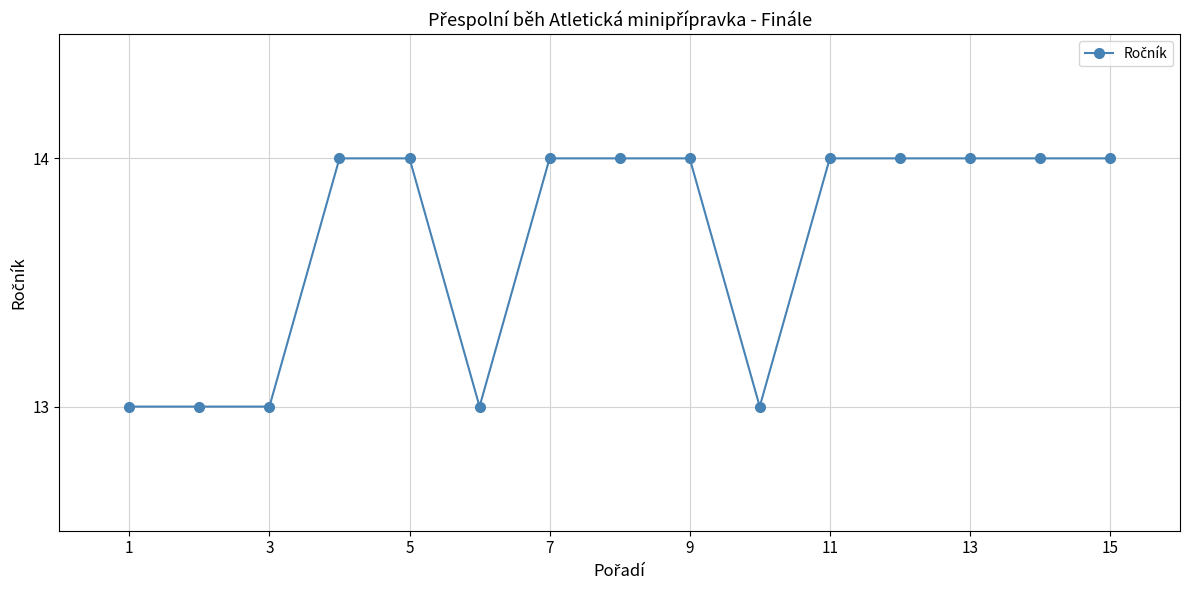

Reading left to right, what are all the values shown in this chart?

13	13	13	14	14	13	14	14	14	13	14	14	14	14	14